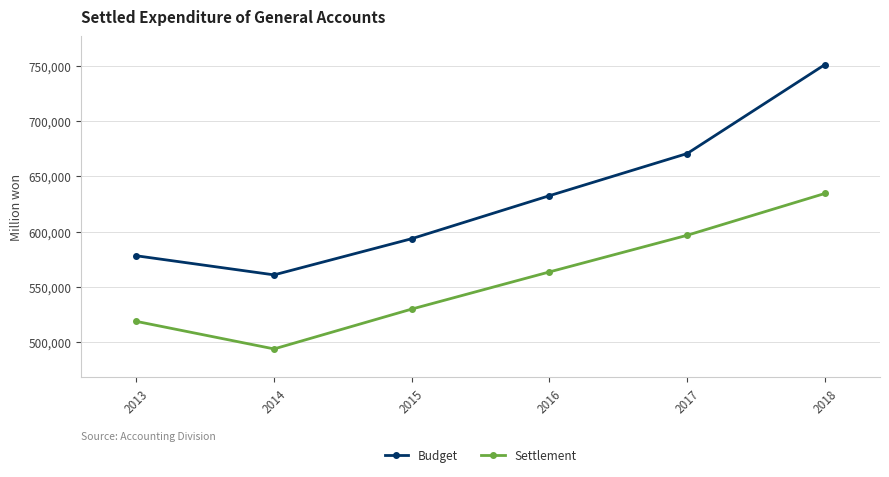

What value does the Budget series have at 2017, to the nearest 100?

670700